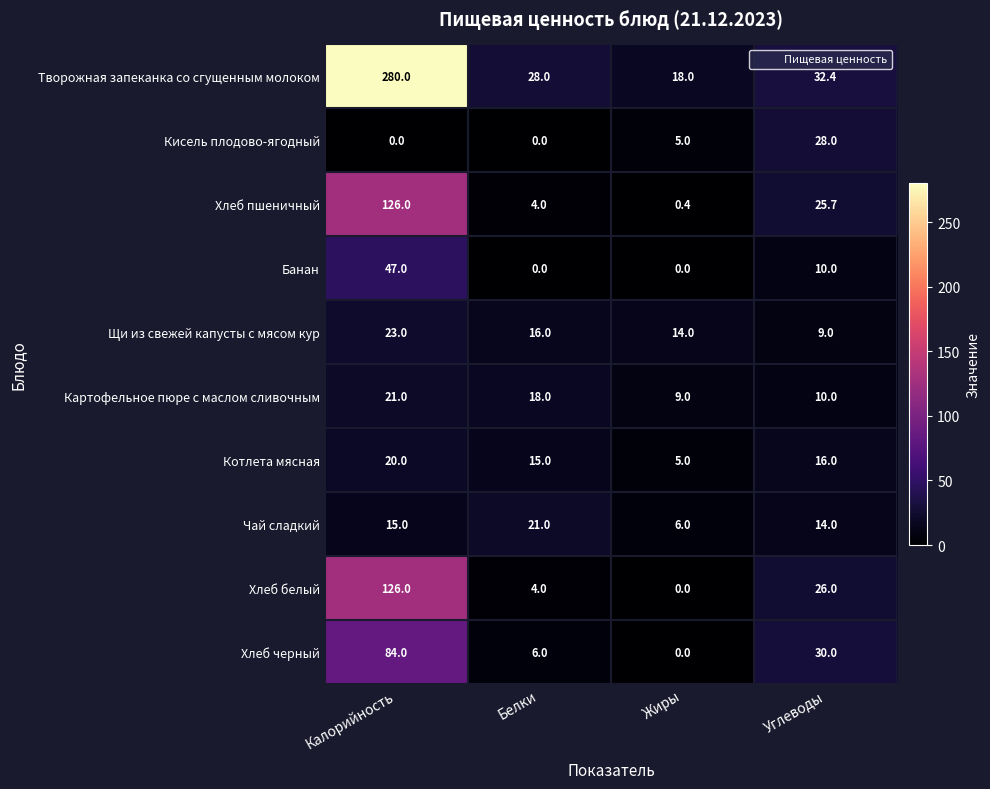

Between Жиры and Углеводы, which series saw the biggest shift?

Хлеб черный